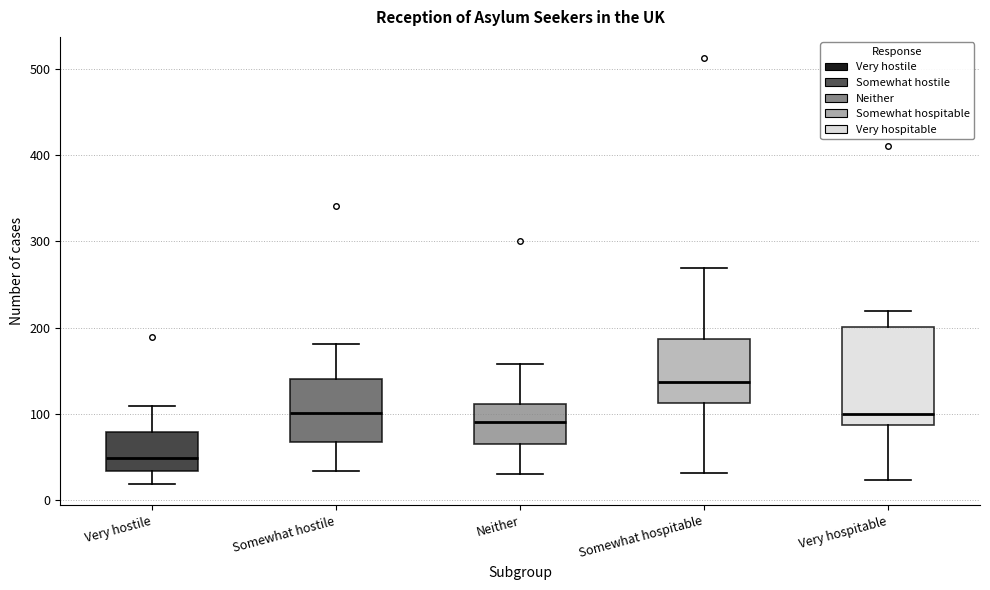

Where is the upper edge of the box for Somewhat hospitable on the y-axis? The values are not printed on the chart, so give them approximately, as read against the axis.

190